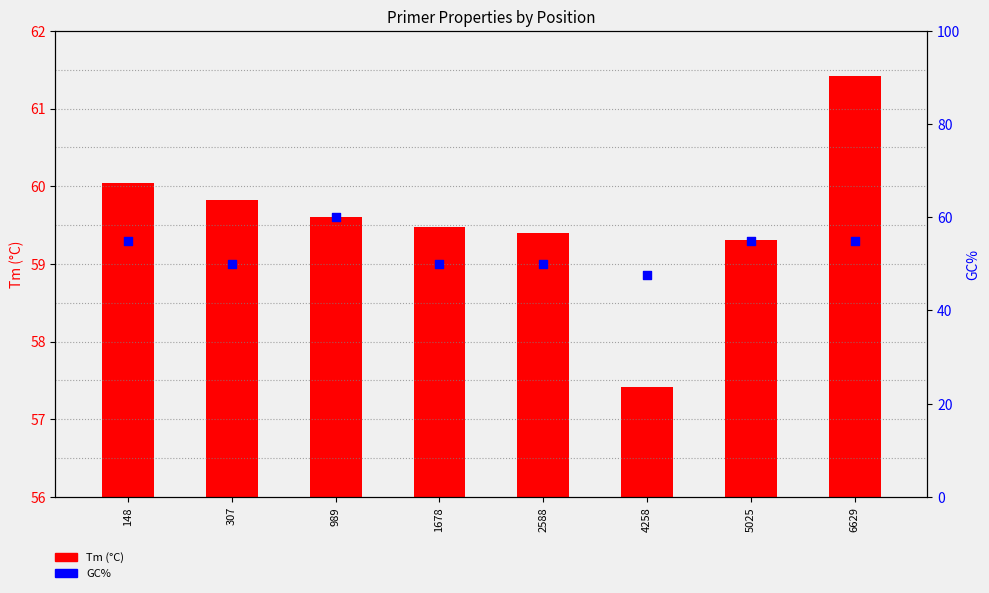

Approximately how many times larger is the value at 989 compared to 6629?

1.1